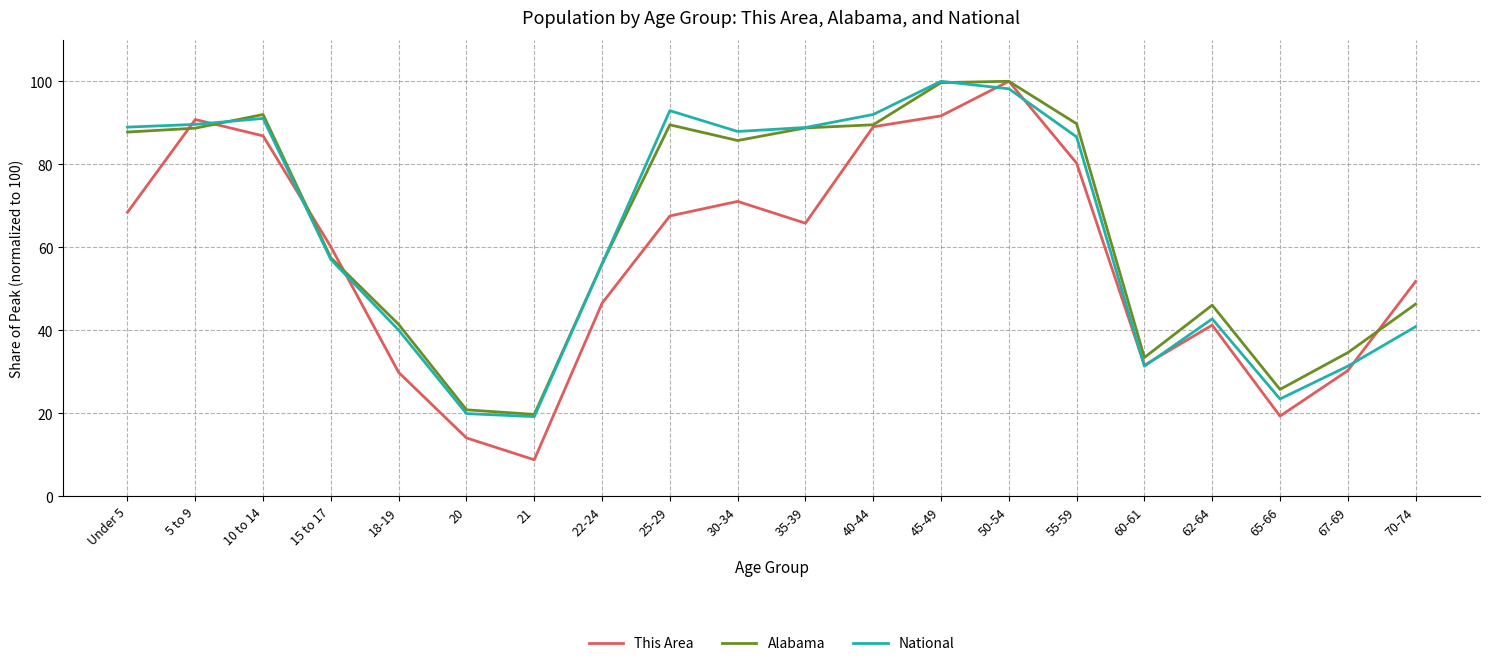

What position from the left is 22-24?

8